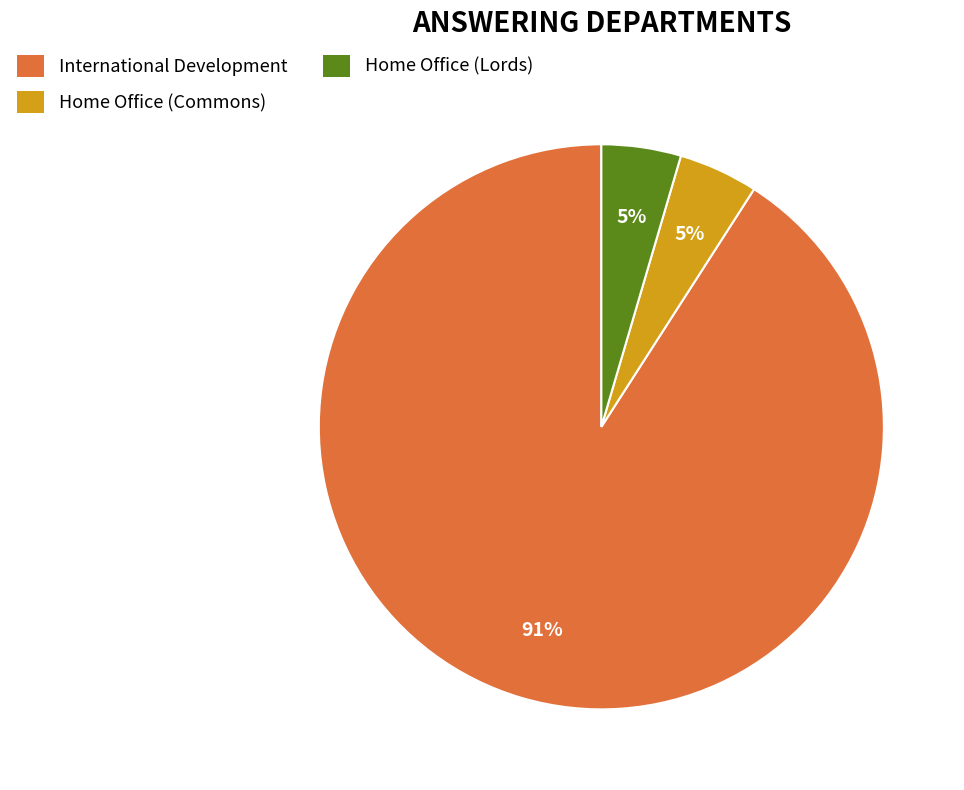

What is the largest slice in the pie chart?

International Development